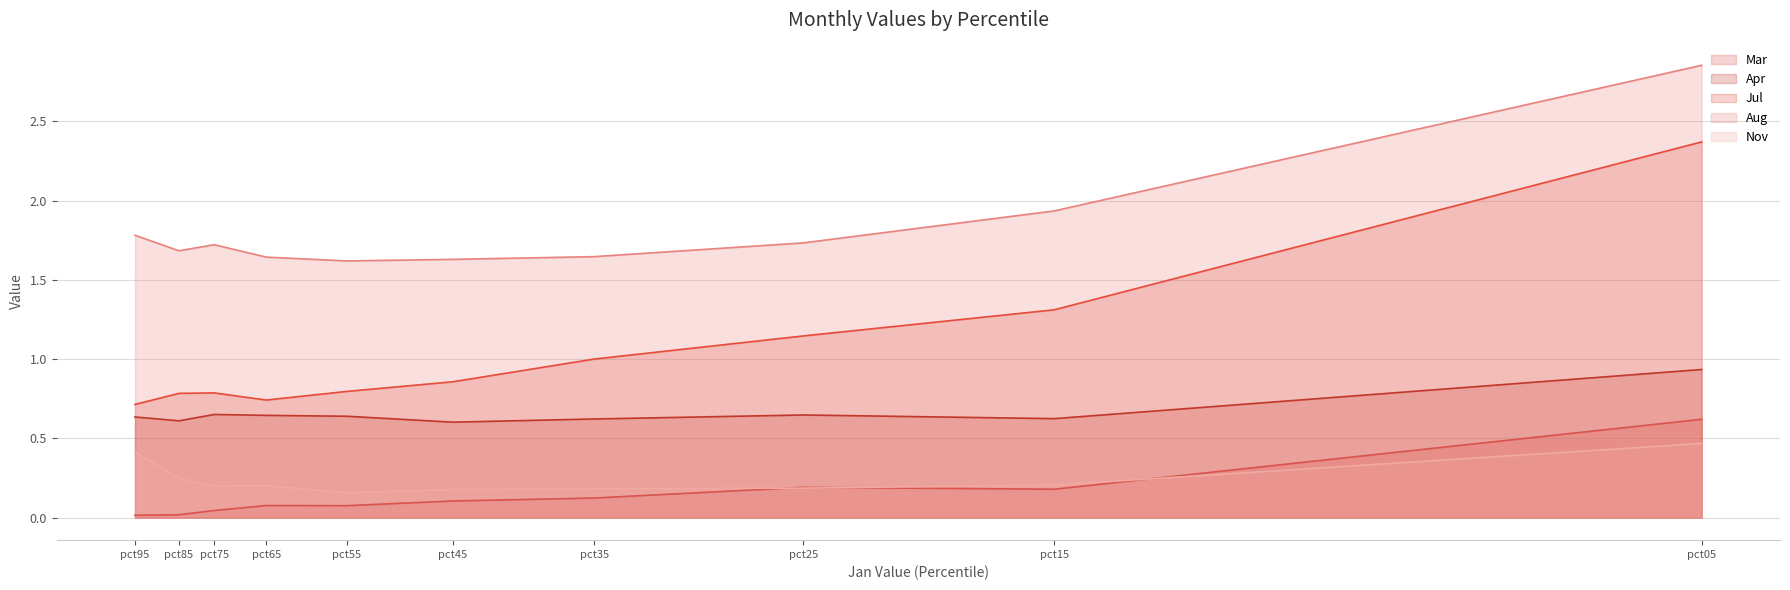

Which series changed the most between pct35 and pct85?

Jul